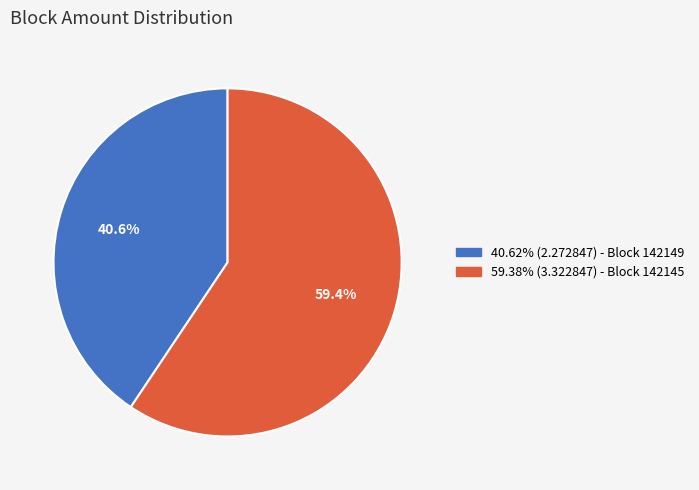

To the nearest percent, what is the average slice percentage?

50%